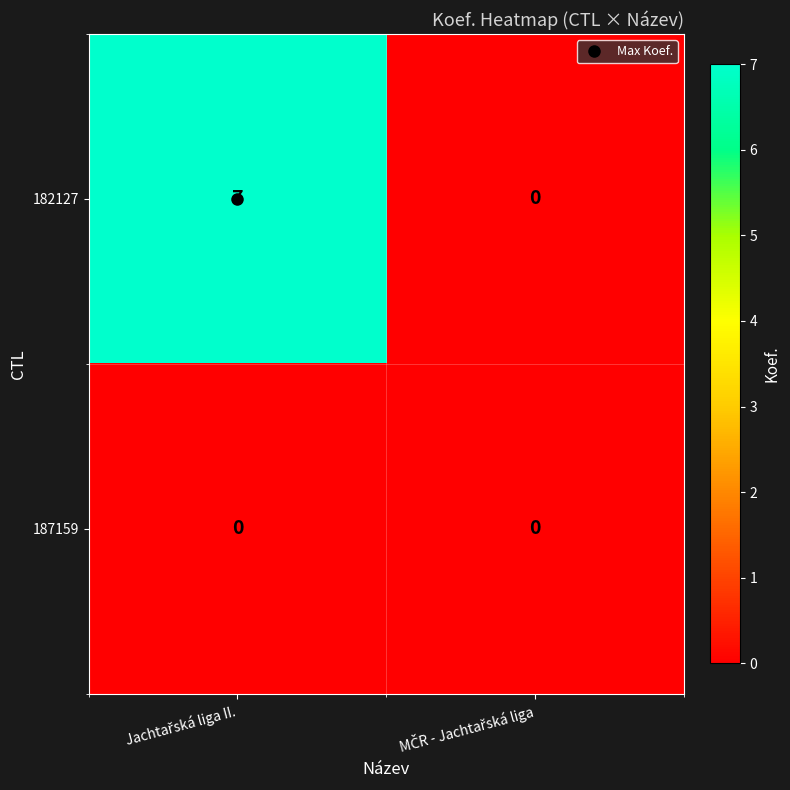

What is the sum of all 182127 values?

7